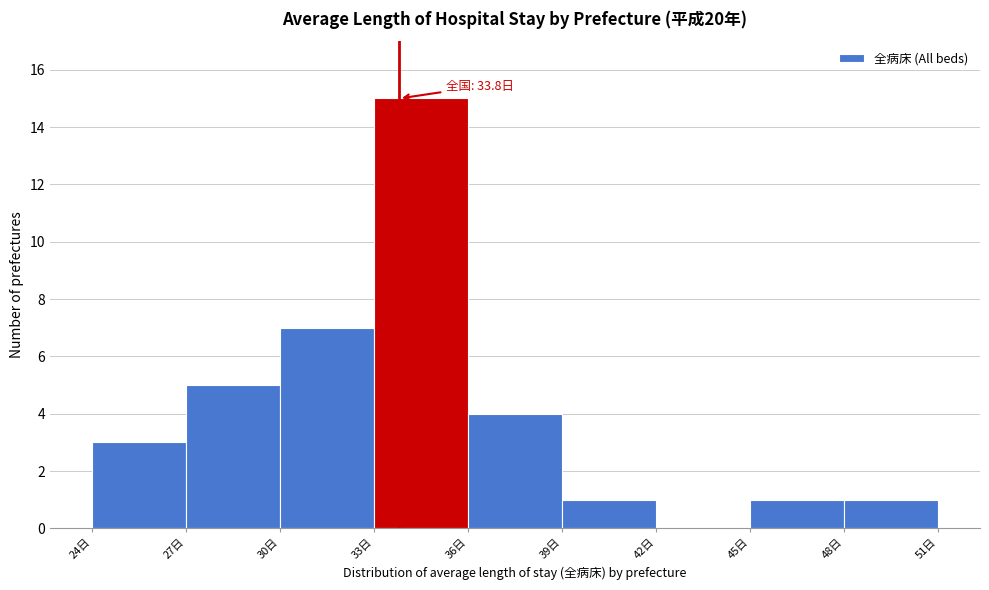

Over which range of the x-axis is the bar tallest?

33 to 36